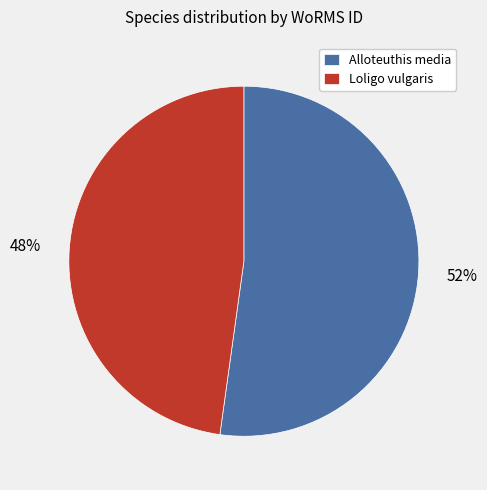

Which category accounts for the majority?

Alloteuthis media